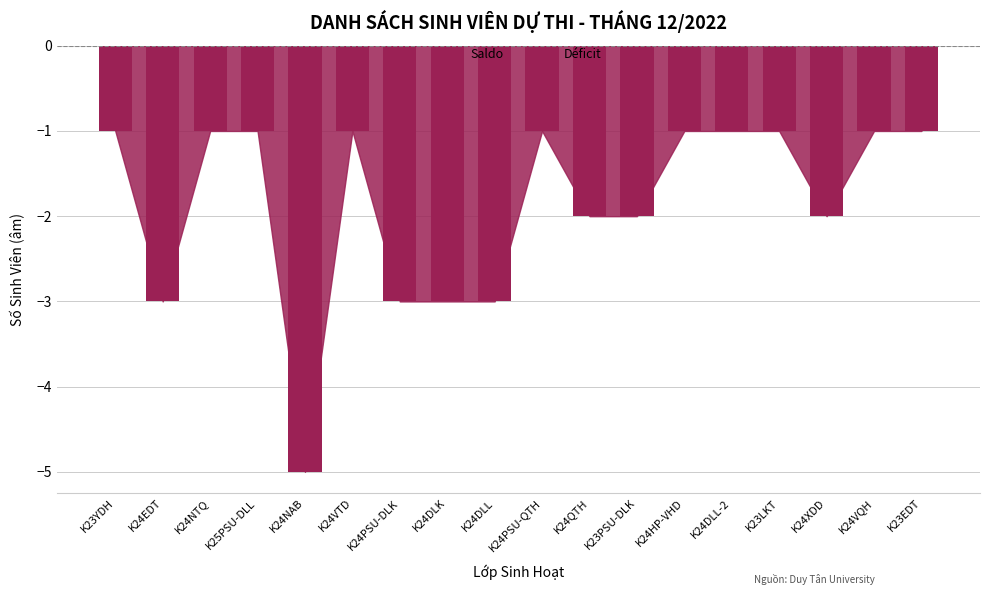

What is the label of the 6th bar from the left?

K24VTD